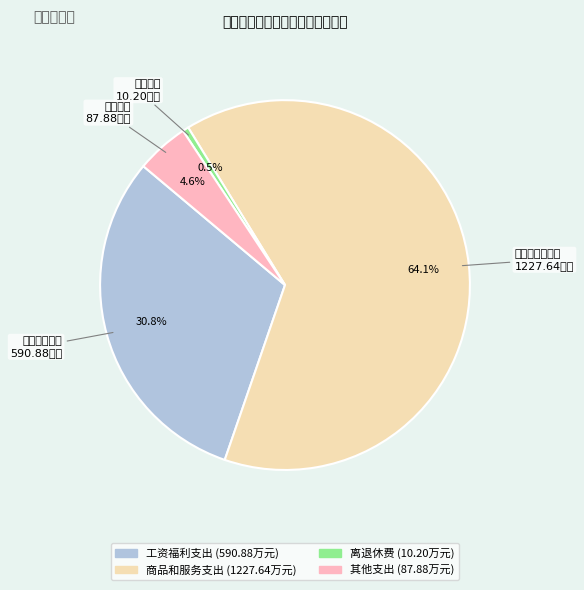

To the nearest percent, what is the combined percentage of 工资福利支出 and 商品和服务支出?

95%